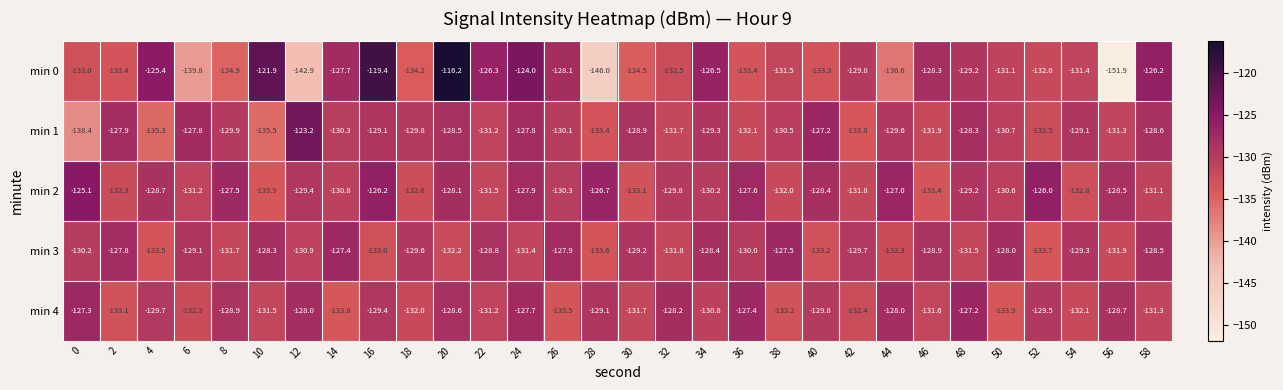

At which category is the sum across all series the highest?

20